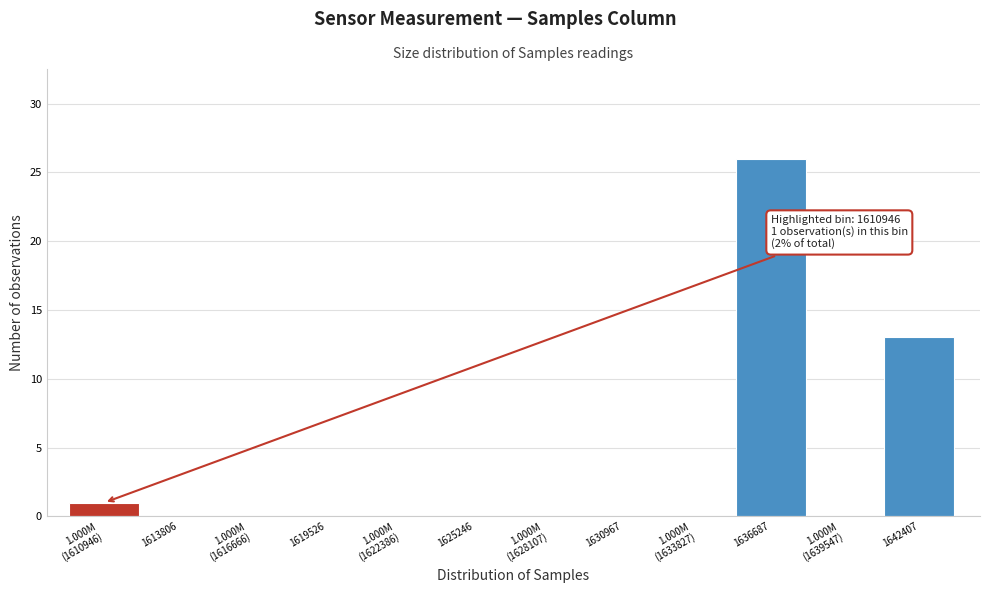

True or false: the data shows 13 at 1642407.

True